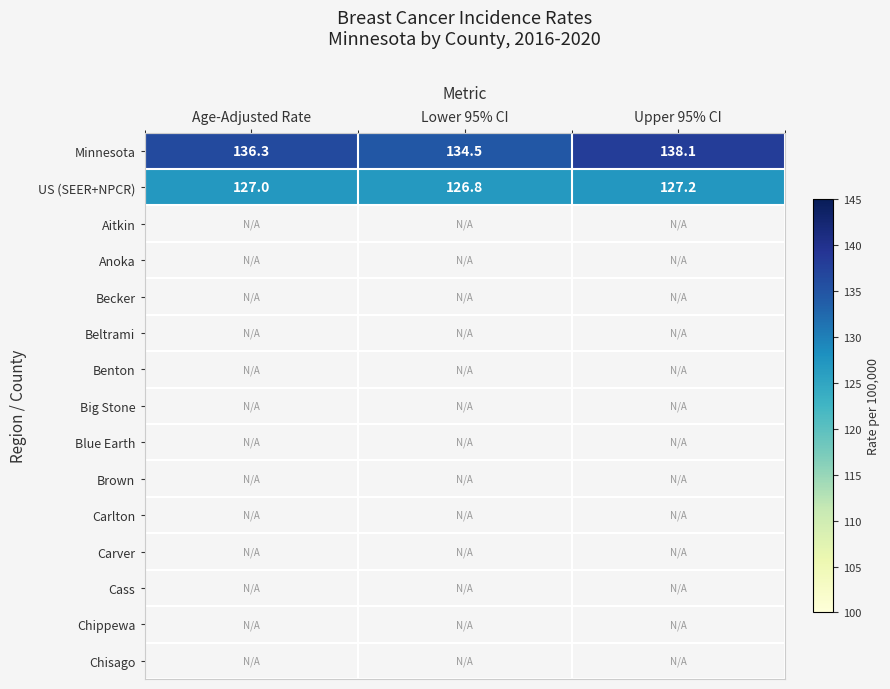

What is the sum of the US (SEER+NPCR) values at Age-Adjusted Rate and Upper 95% CI?

254.2